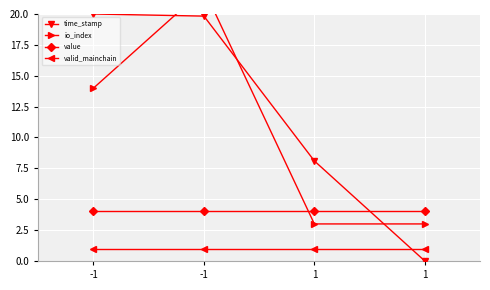

Which has a higher value, -1 or 1?

-1